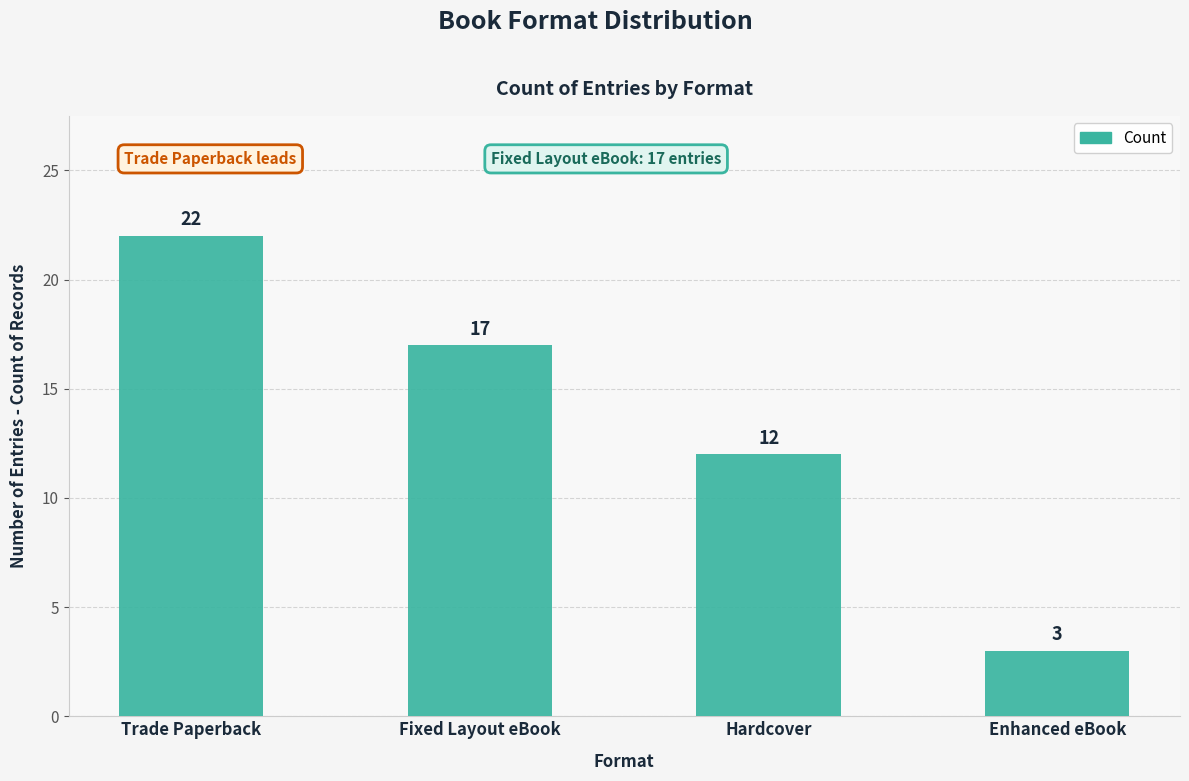

What is the change in value from Hardcover to Enhanced eBook?

-9